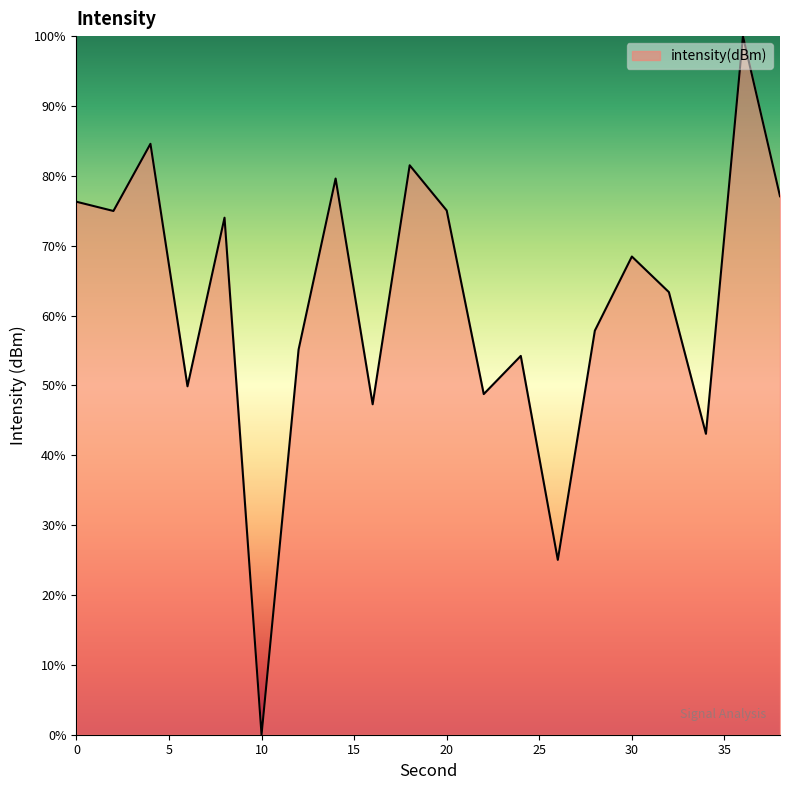

How many values exceed 68?

10